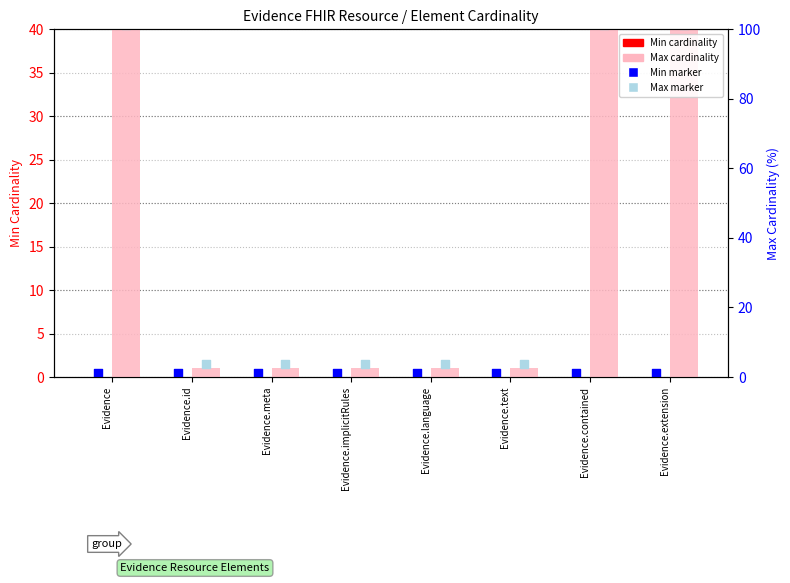

Which series contains the highest Y value?

Max (numeric)